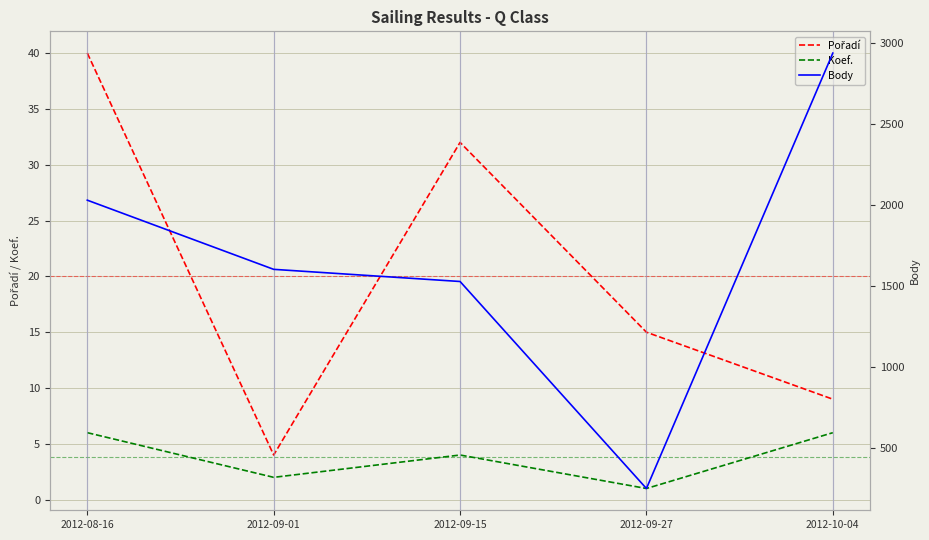

What is the value of the Body point at the 4th from the left?

247